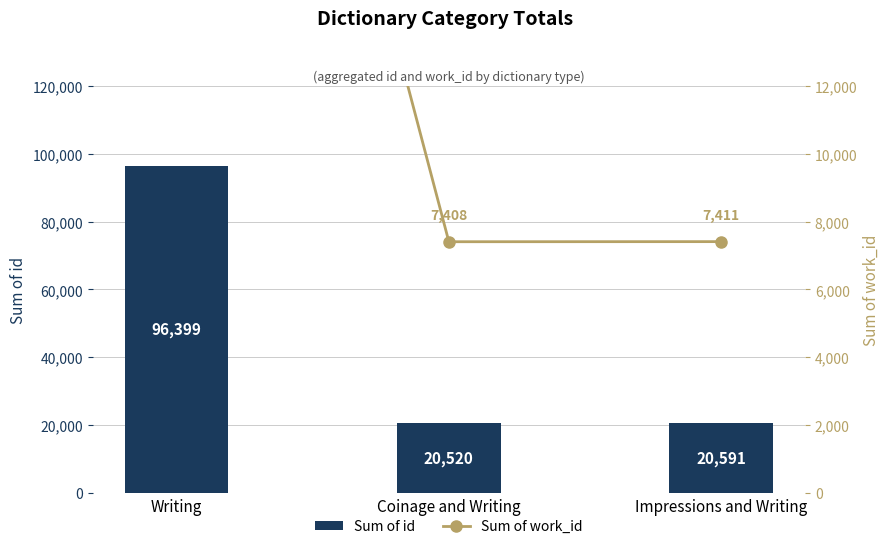

What is the sum of the Sum of id values at Writing and Impressions and Writing?

116990